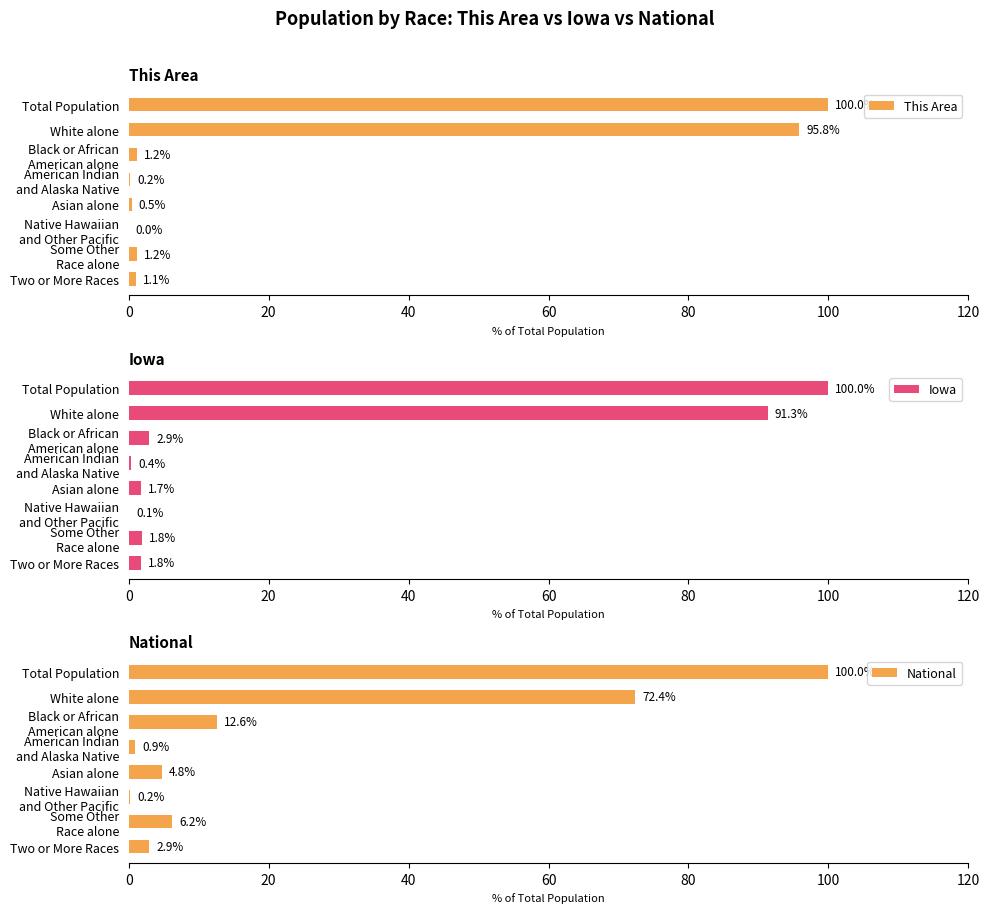

What is the highest value of the This Area series?

100.0